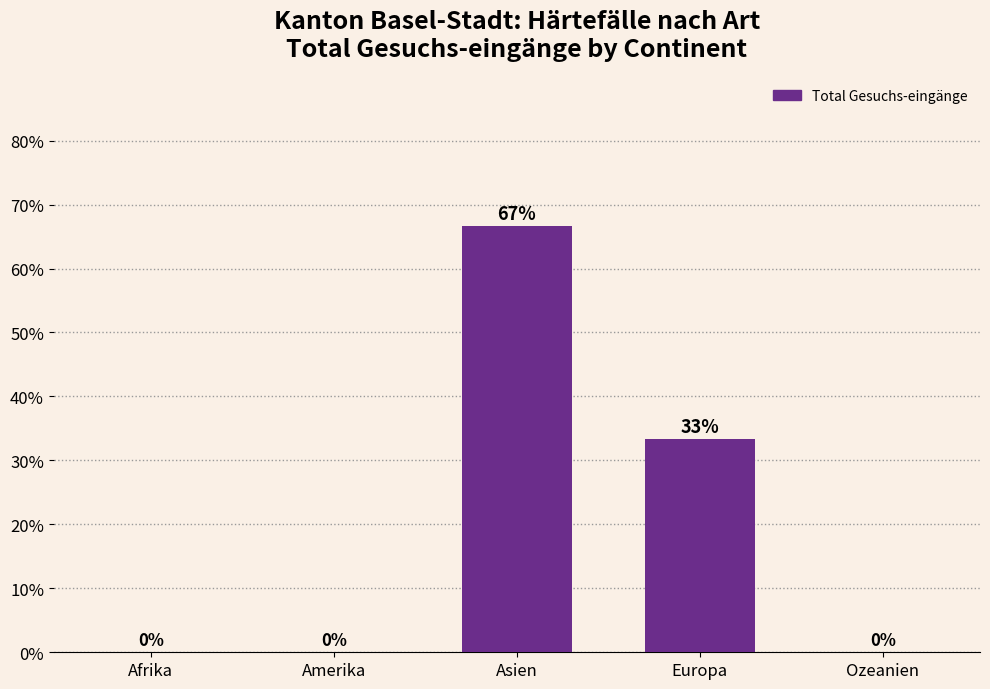

What is the sum of all values?

100.0